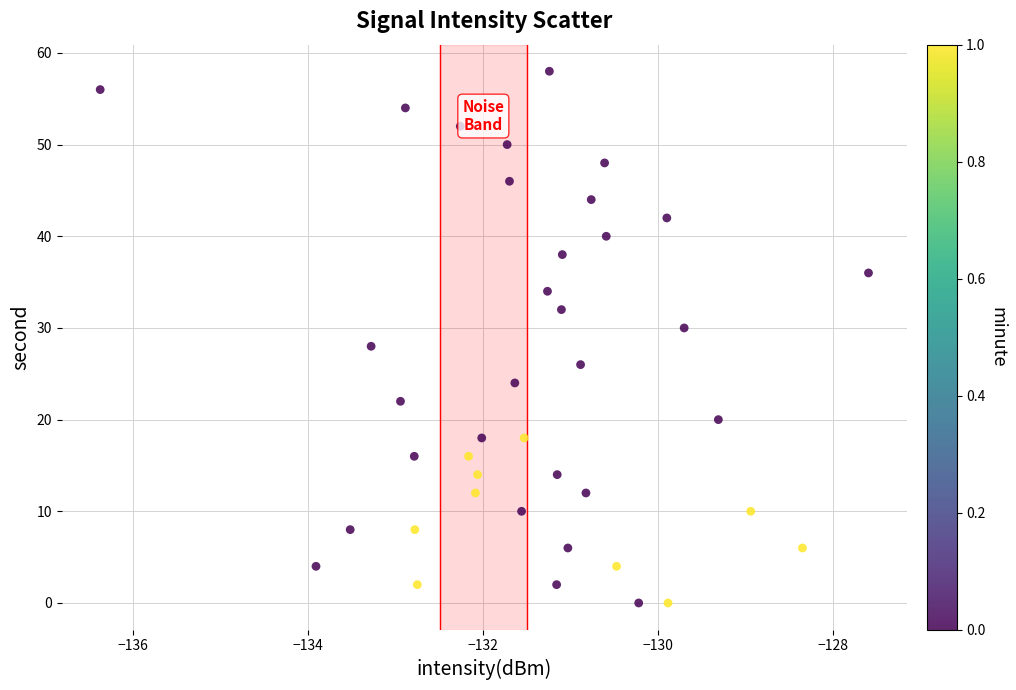

What is the range of Y values (max minus min)?

58